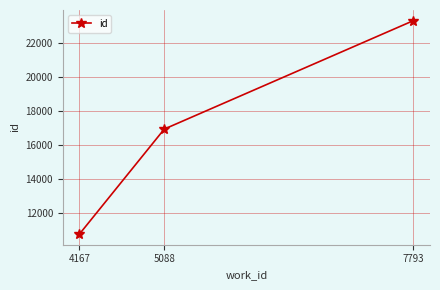

What is the difference between the values at 7793 and 5088?

6381